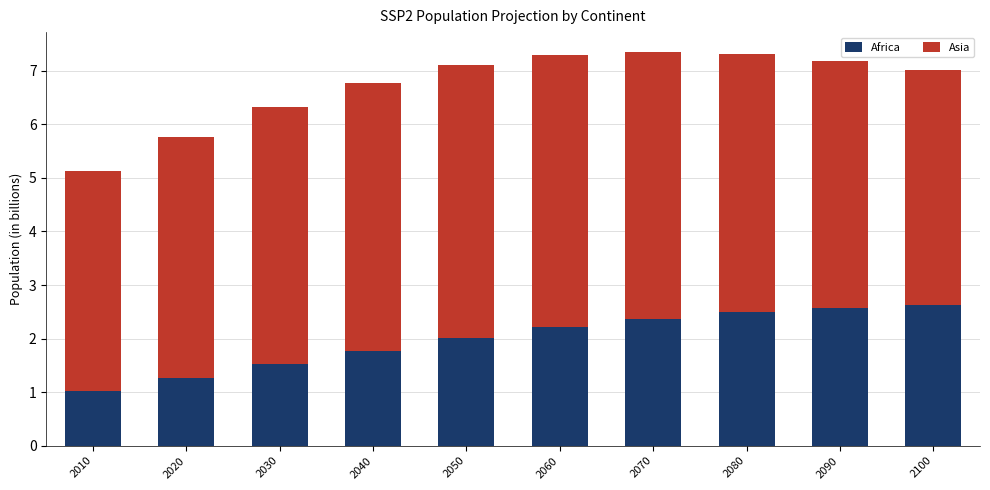

At which label does Africa reach its minimum?

2010